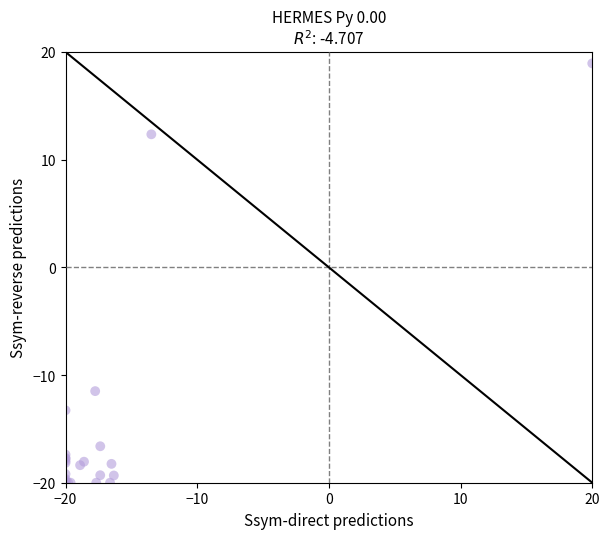

What Y value in the scatter plot is closest to 0?

-11.5